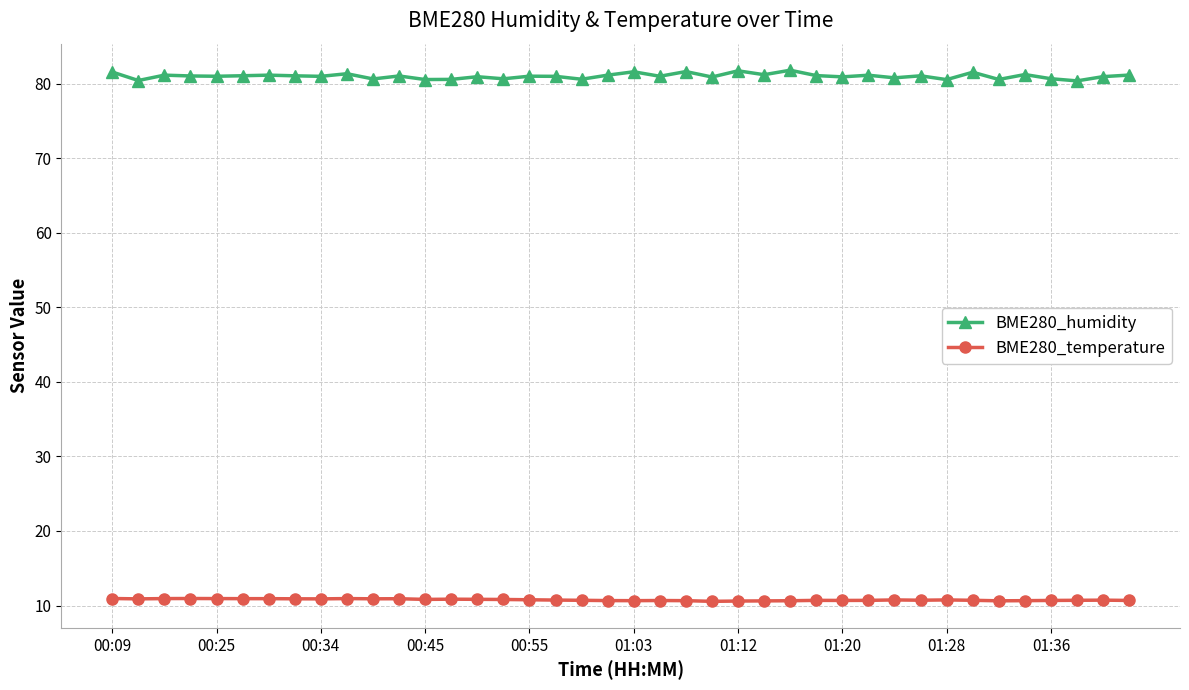

What is the minimum value for BME280_humidity?

80.4